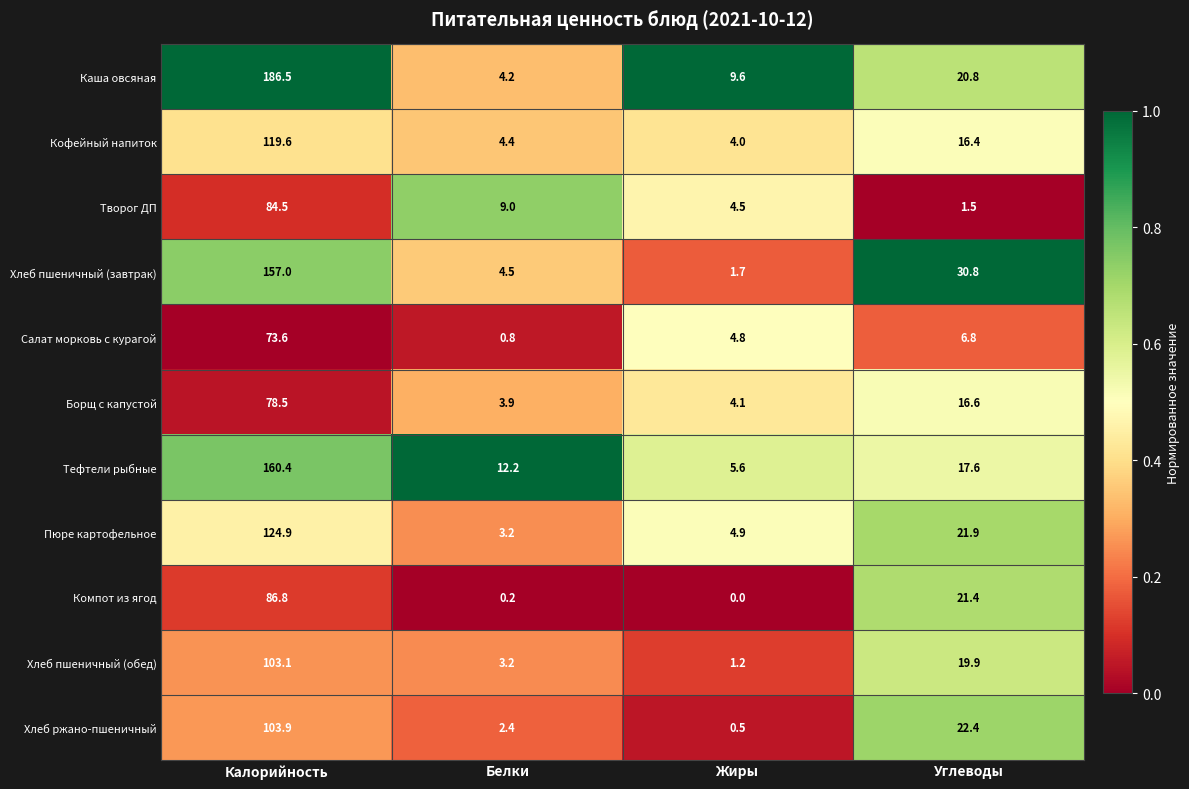

Which series has the largest range (max minus min)?

Каша овсяная